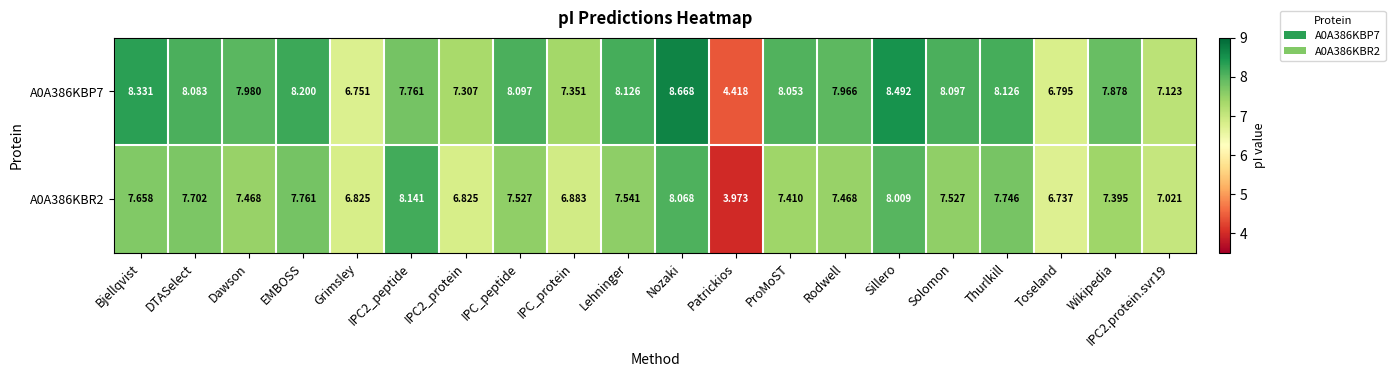

Which series has the largest range (max minus min)?

A0A386KBP7